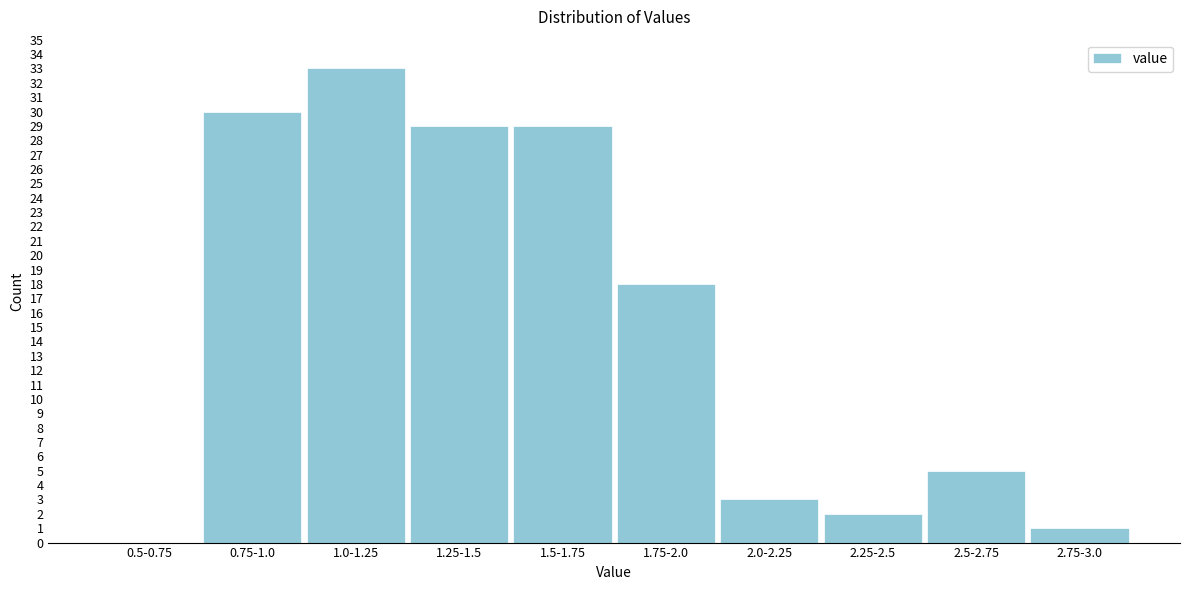

Reading left to right, list all the values displayed in this chart.

0.5-0.75=0	0.75-1.0=30	1.0-1.25=33	1.25-1.5=29	1.5-1.75=29	1.75-2.0=18	2.0-2.25=3	2.25-2.5=2	2.5-2.75=5	2.75-3.0=1